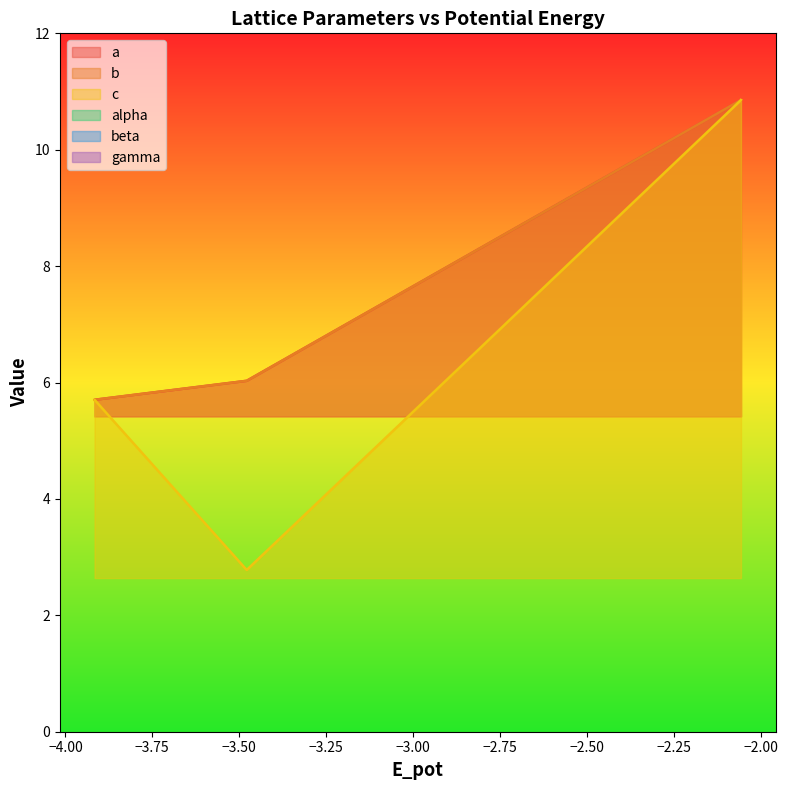

How many lines are shown in the chart?

3